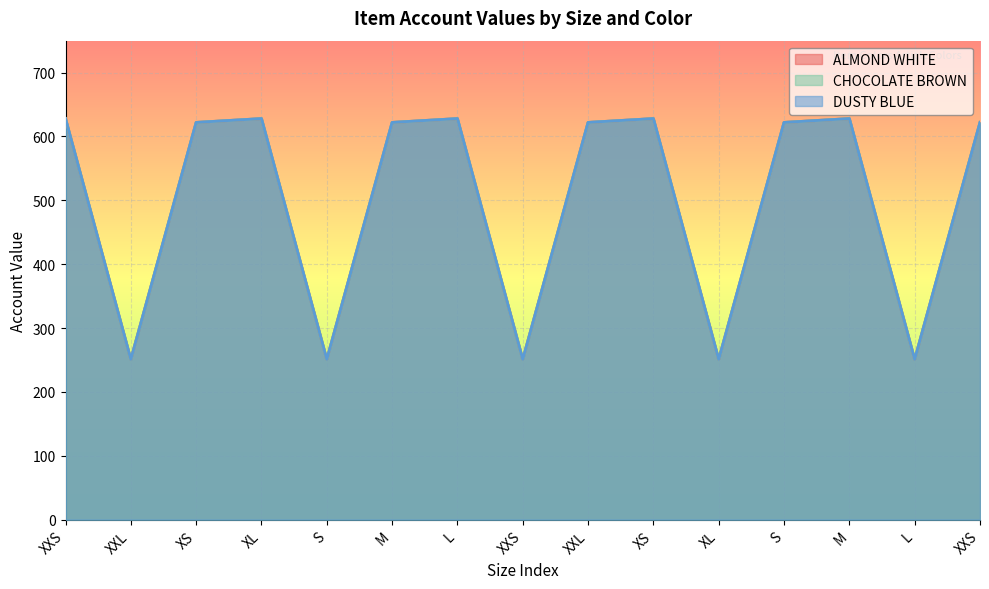

The value of CHOCOLATE BROWN at XS is 628. True or false?

True